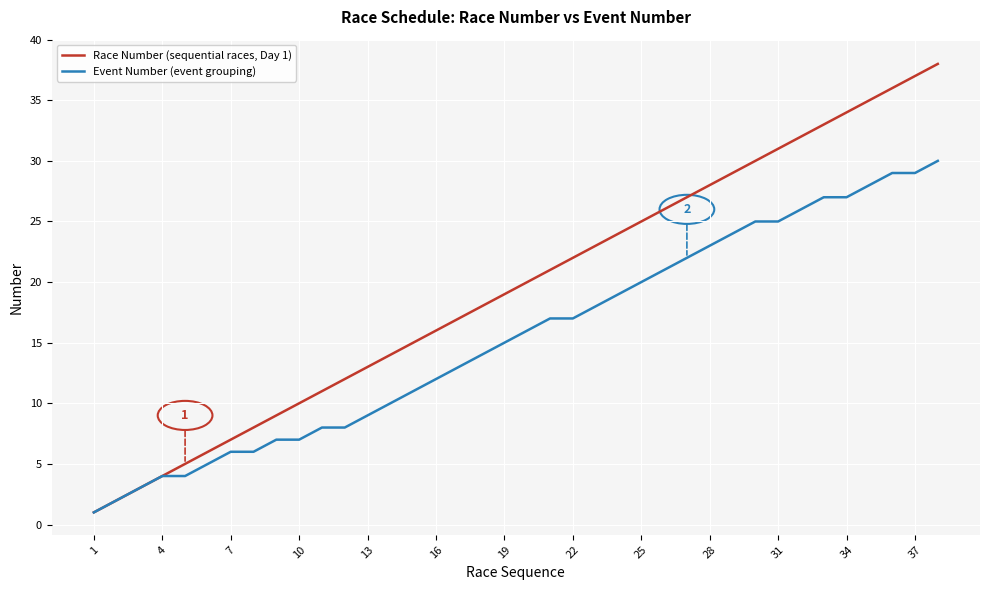

List the series in order of their peak value, highest first.

Race Number (sequential races, Day 1), Event Number (event grouping)